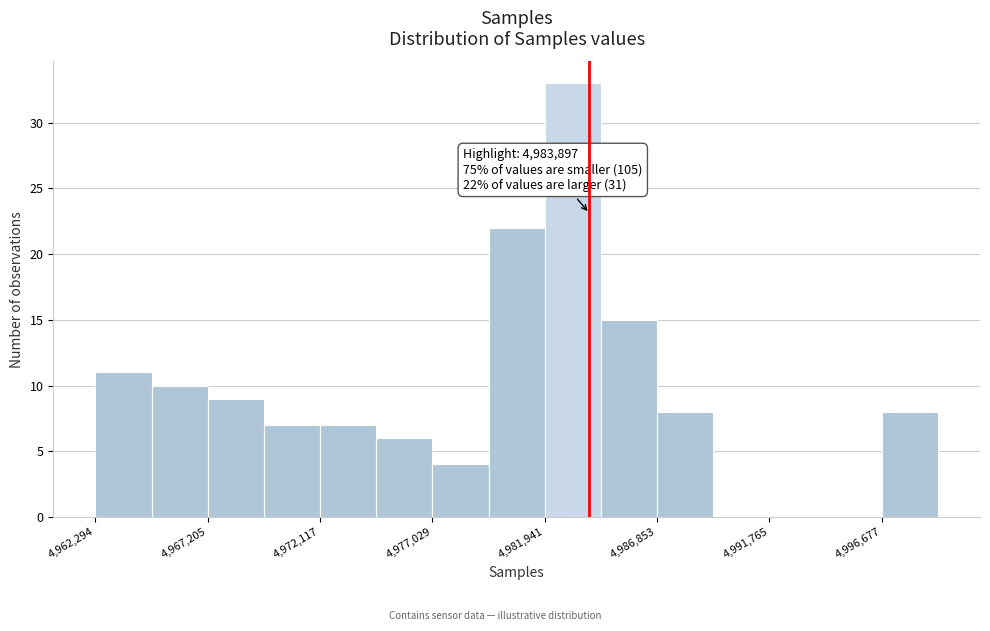

Which range on the x-axis has the tallest bar?

4982000 to 4984500